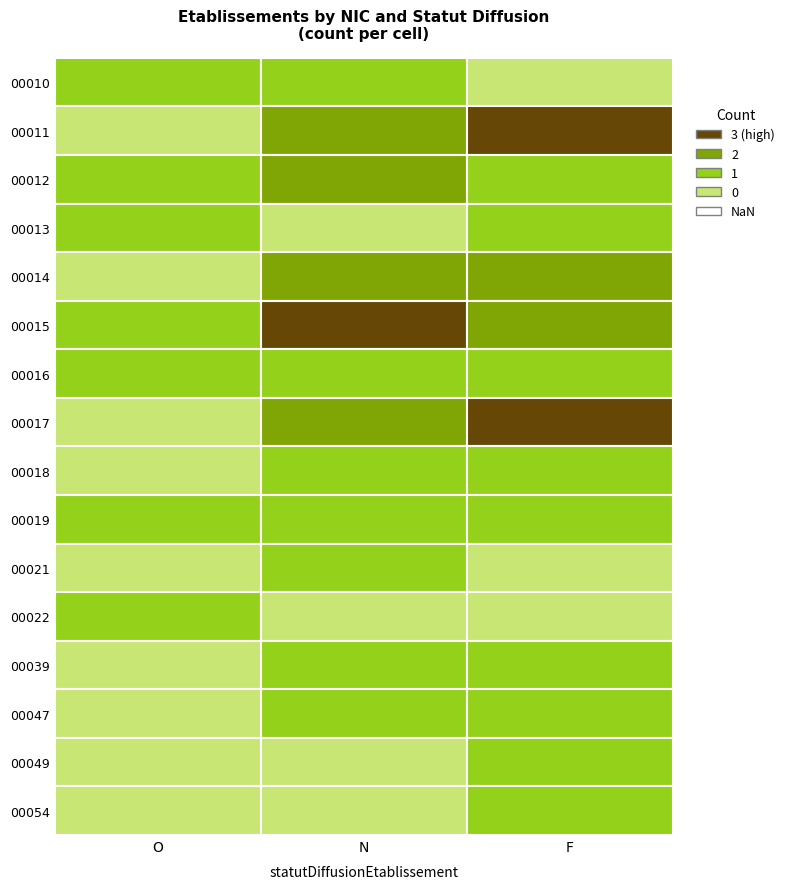

What is the difference between the maximum and minimum values in the 00021 series?

1